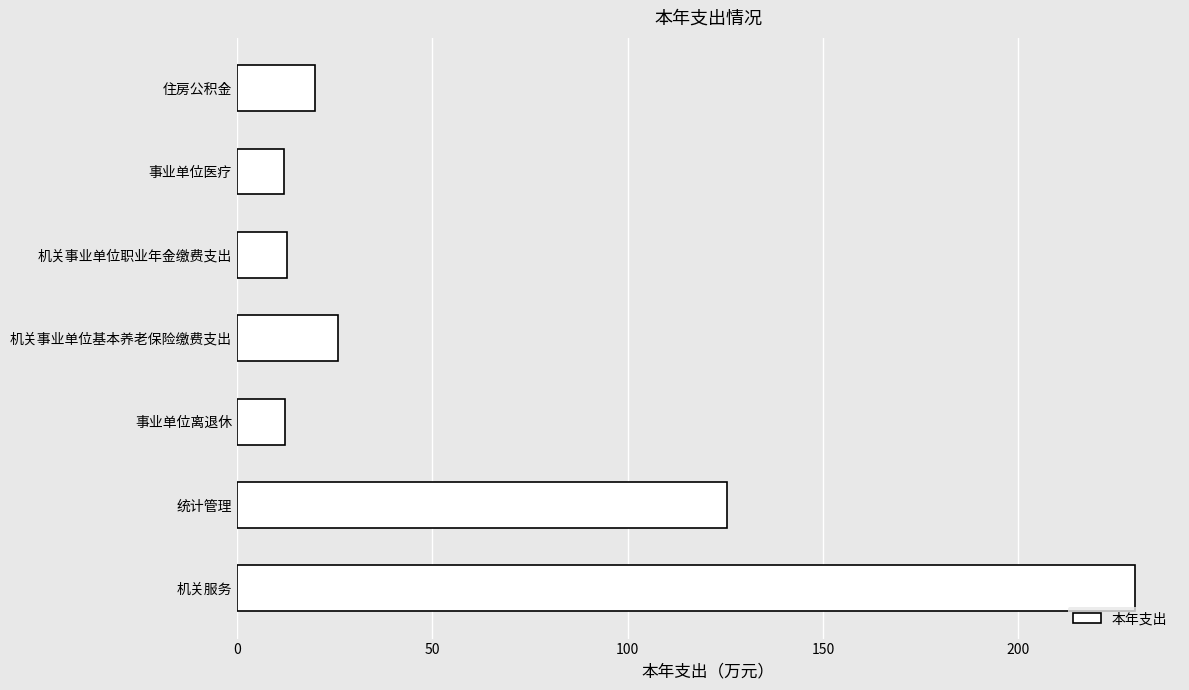

What is the ratio of the value at 住房公积金 to the value at 事业单位医疗?

1.7